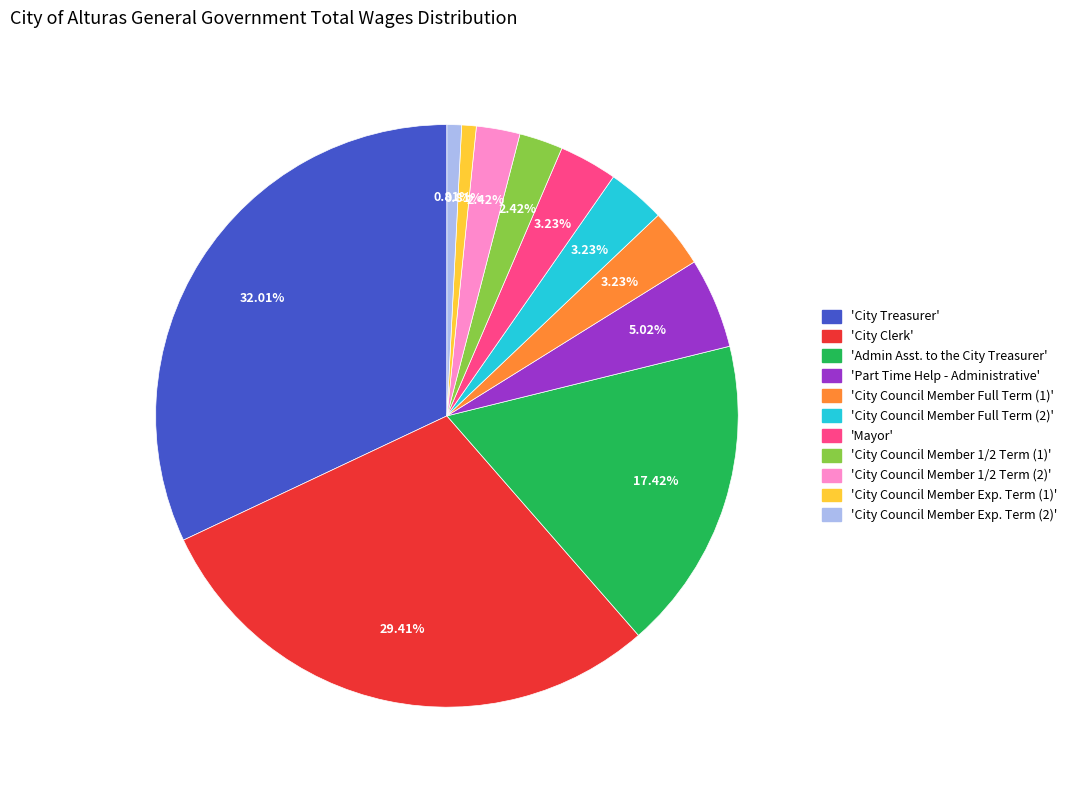

Is there a majority slice in this chart?

No